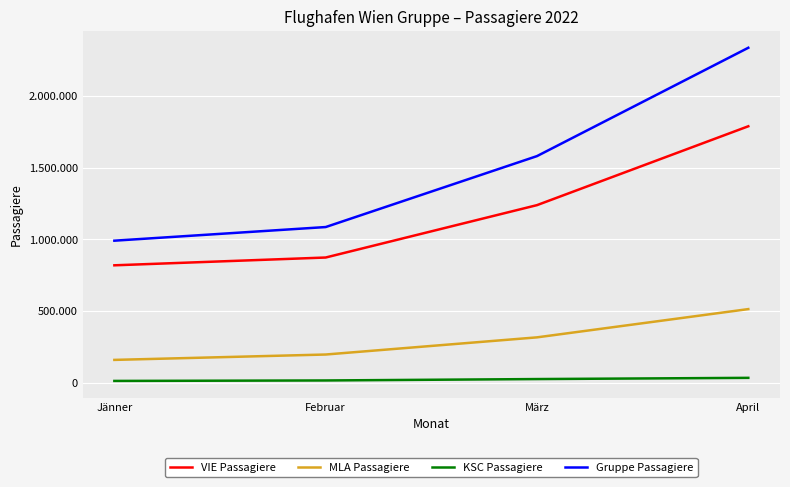

What is the label of the 2nd point from the left?

Februar